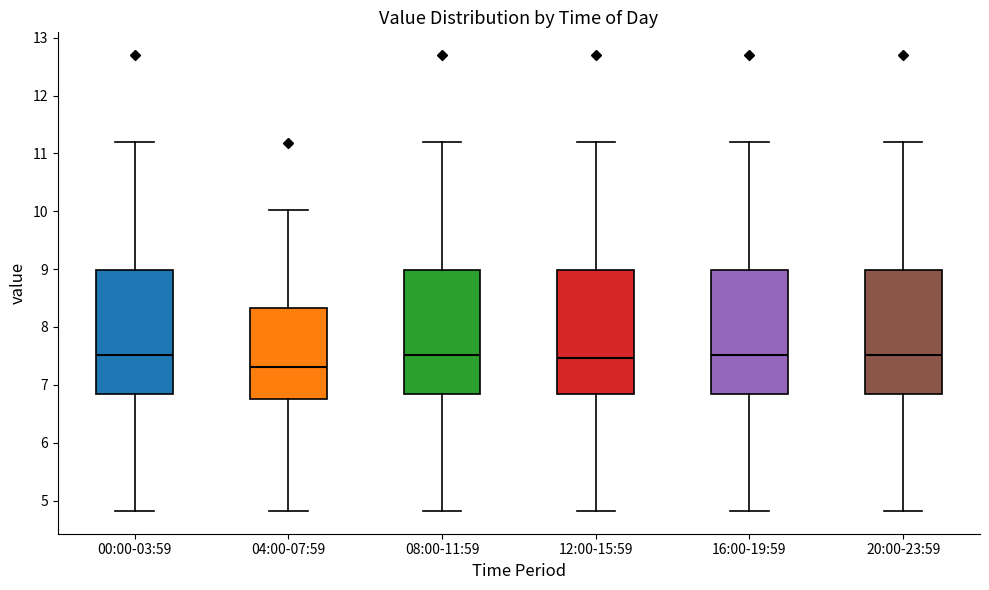

Where is the upper edge of the box for 04:00-07:59 on the y-axis? The values are not printed on the chart, so give them approximately, as read against the axis.

8.3